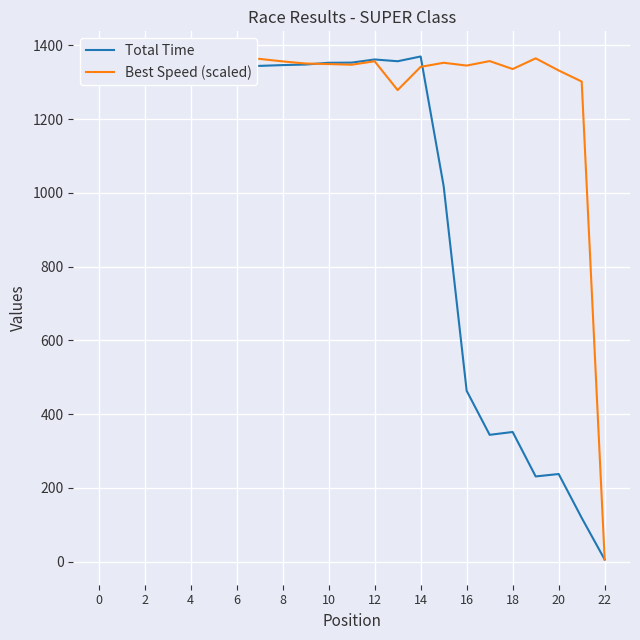

At 22, list the series in order from smallest to largest.

Best Speed (scaled), Total Time